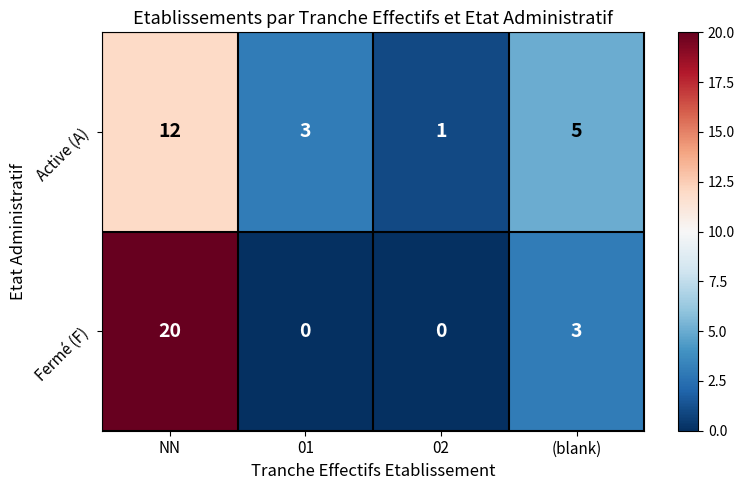

Count the Fermé (F) values in the range 0 to 20.

4